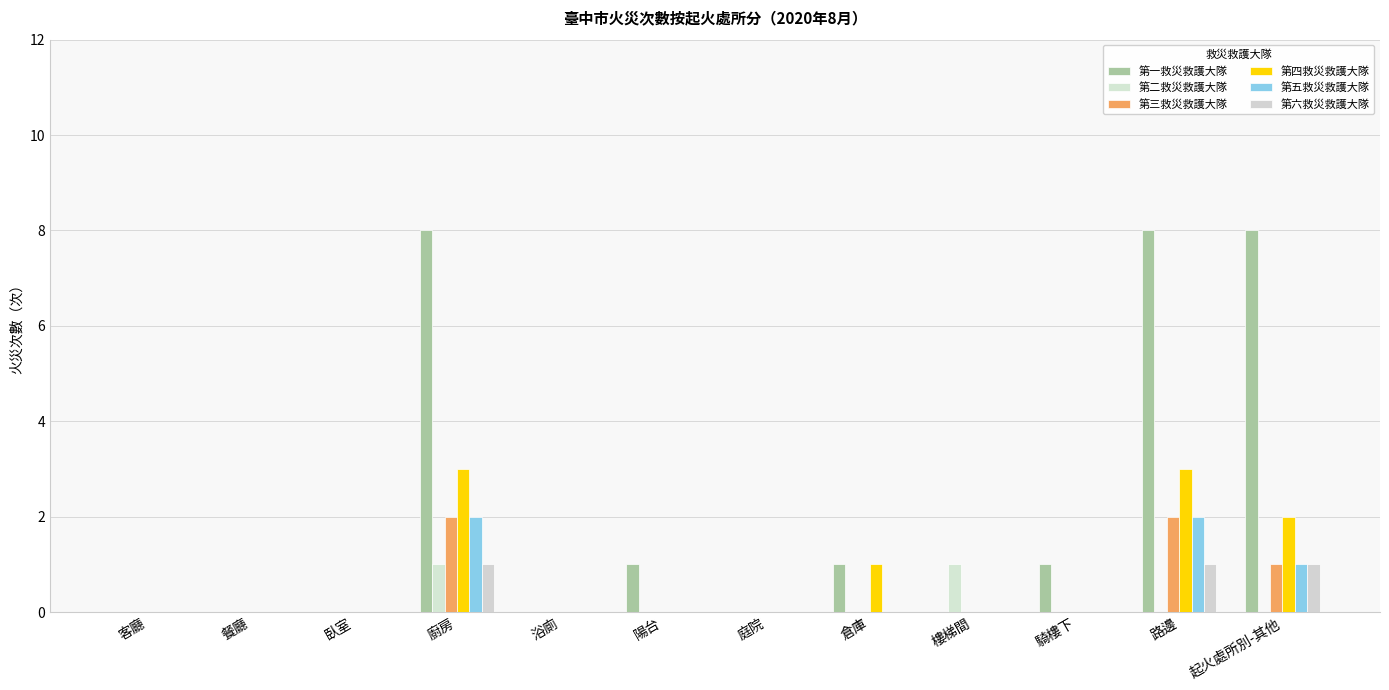

How many categories are shown in the chart?

12